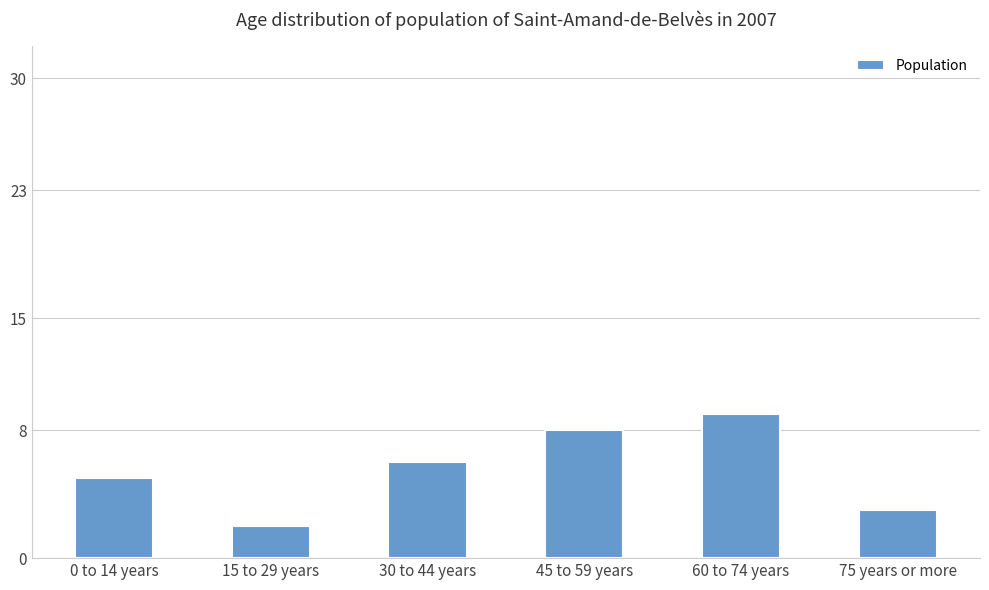

Is it true that the value at 15 to 29 years is 1?

False